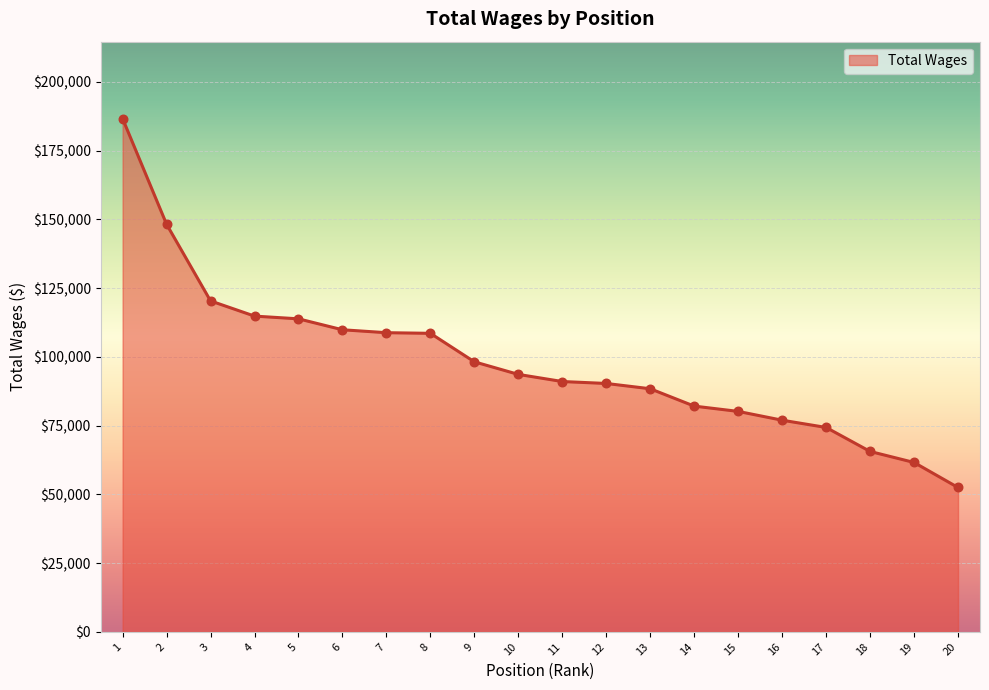

What is the change in value from 8 to 9?

-10367